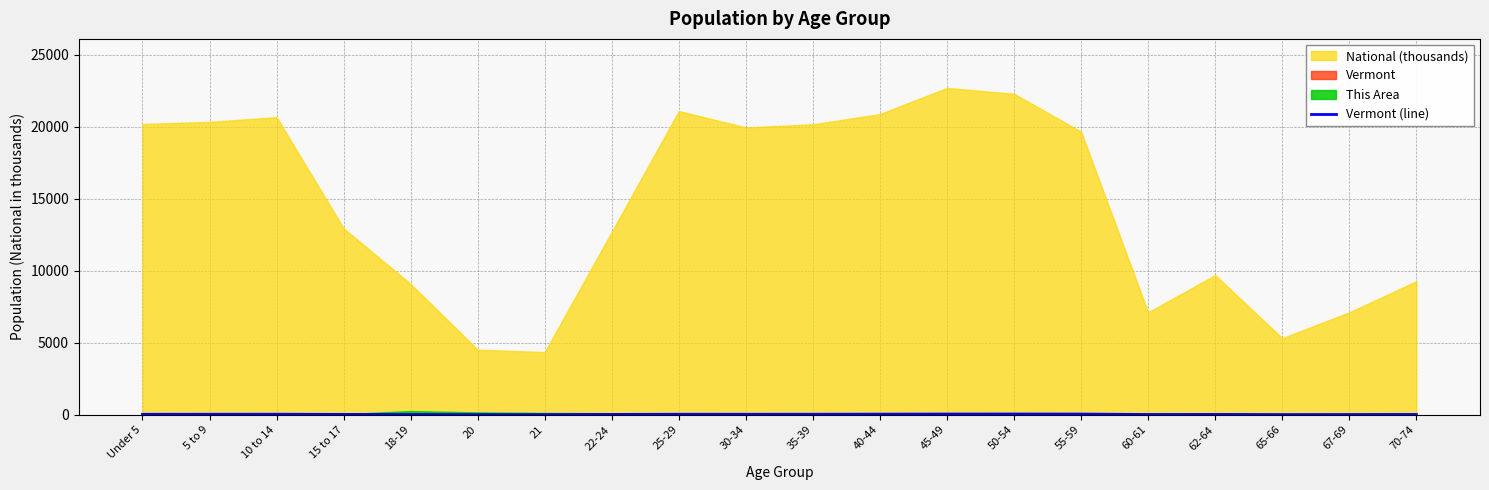

Which has a higher value, 62-64 or 22-24?

22-24